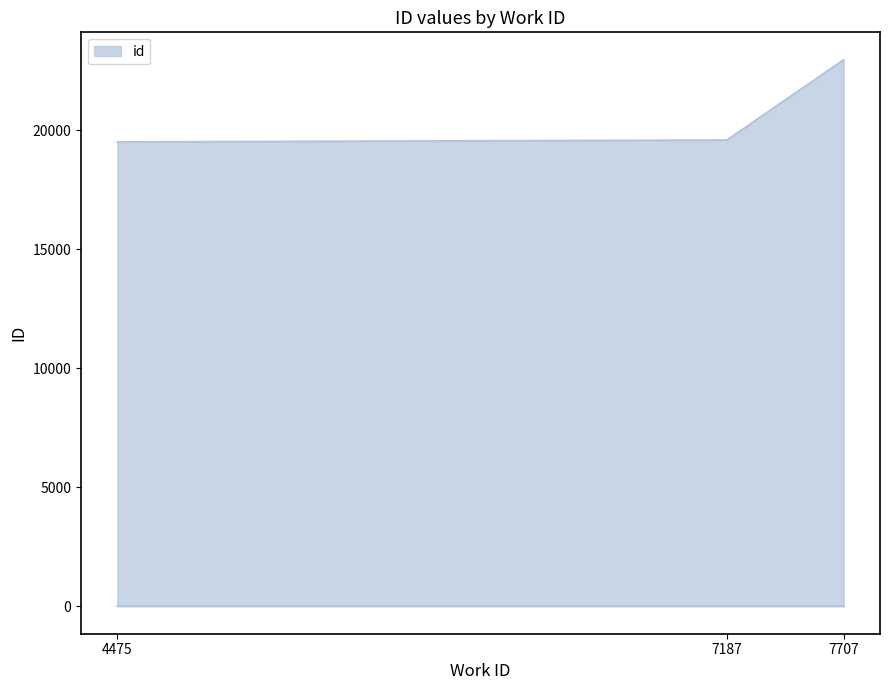

What is the difference between the maximum and minimum values?

3453